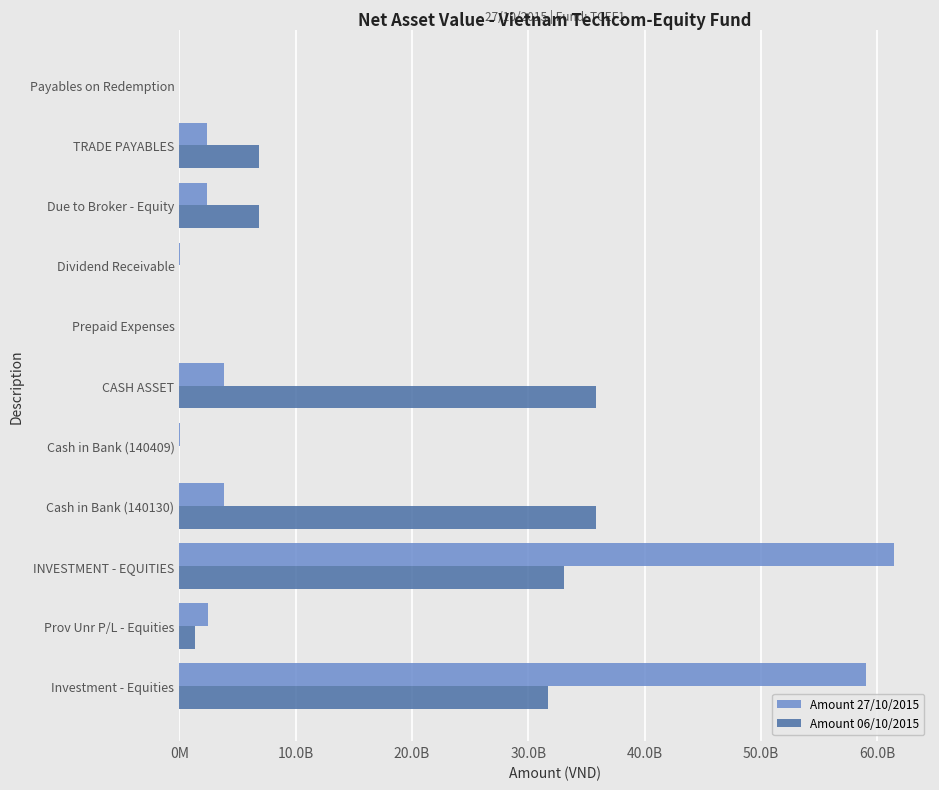

What is the average value of the Amount 27/10/2015 series?

12312983298